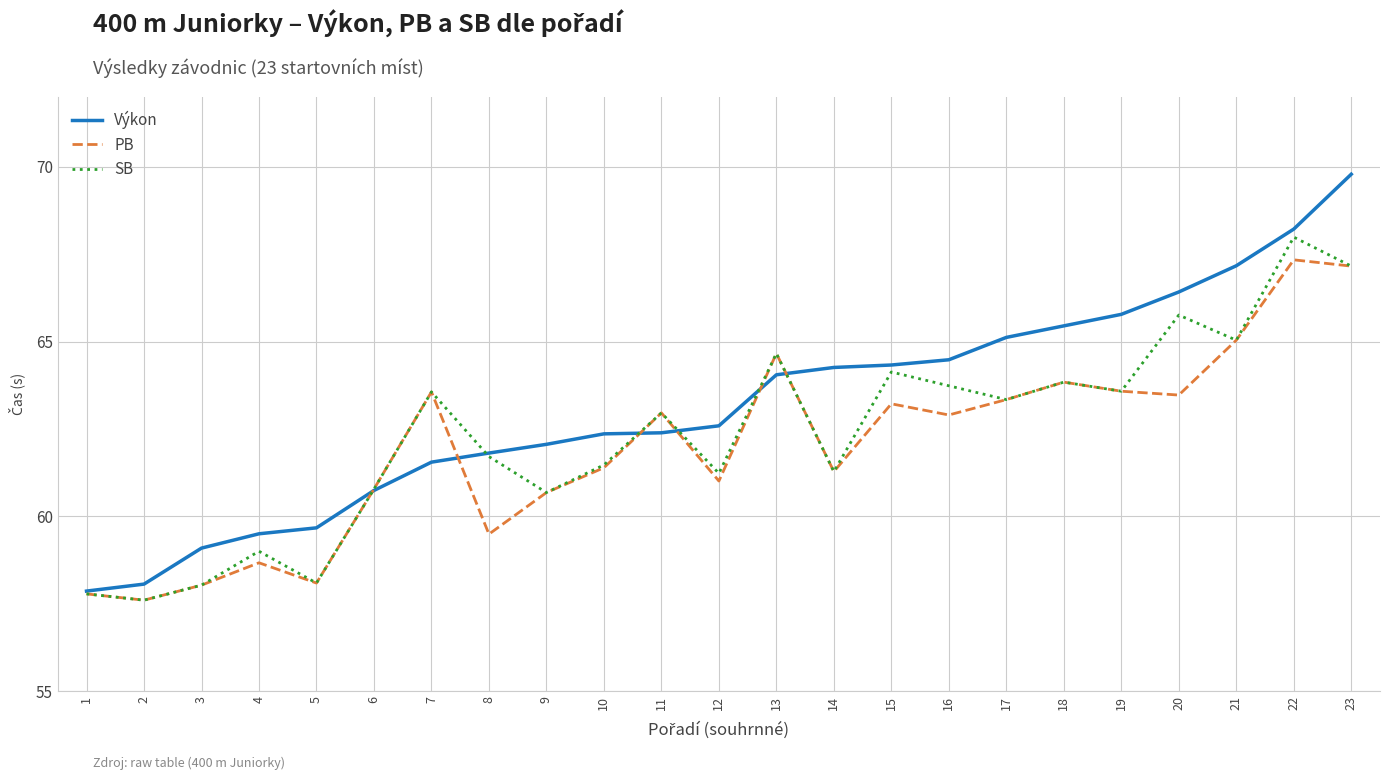

What is the minimum value for Výkon?

57.9